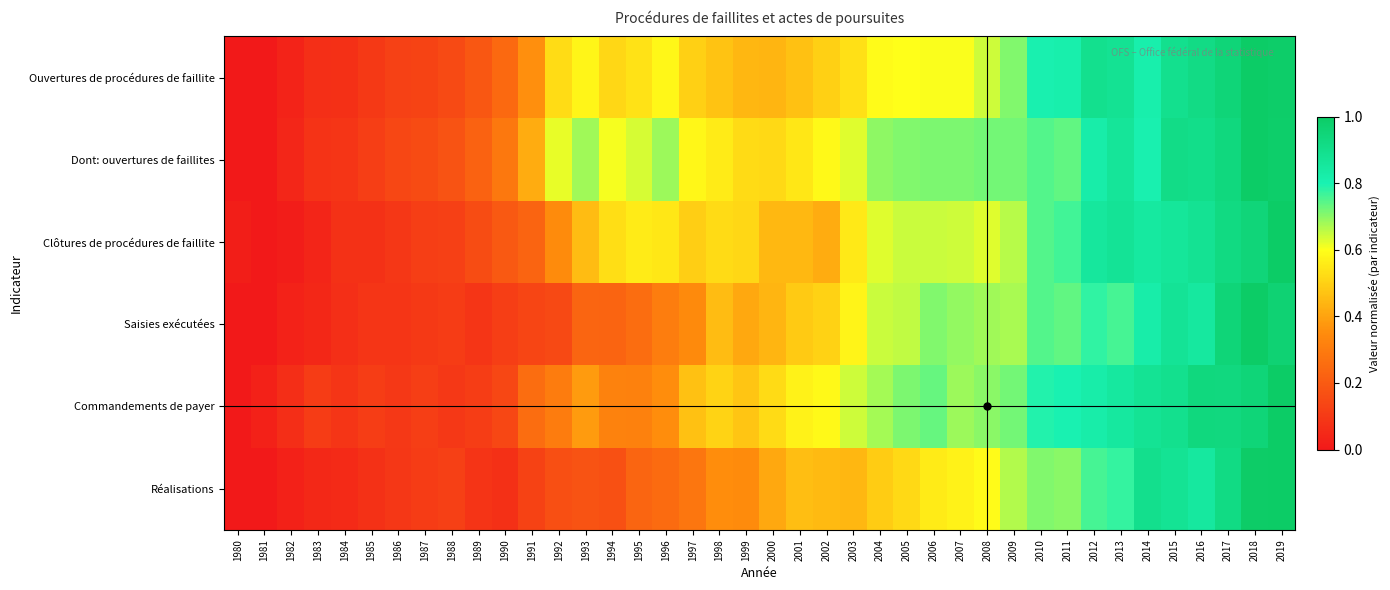

What is the maximum value shown in the chart?

1.0